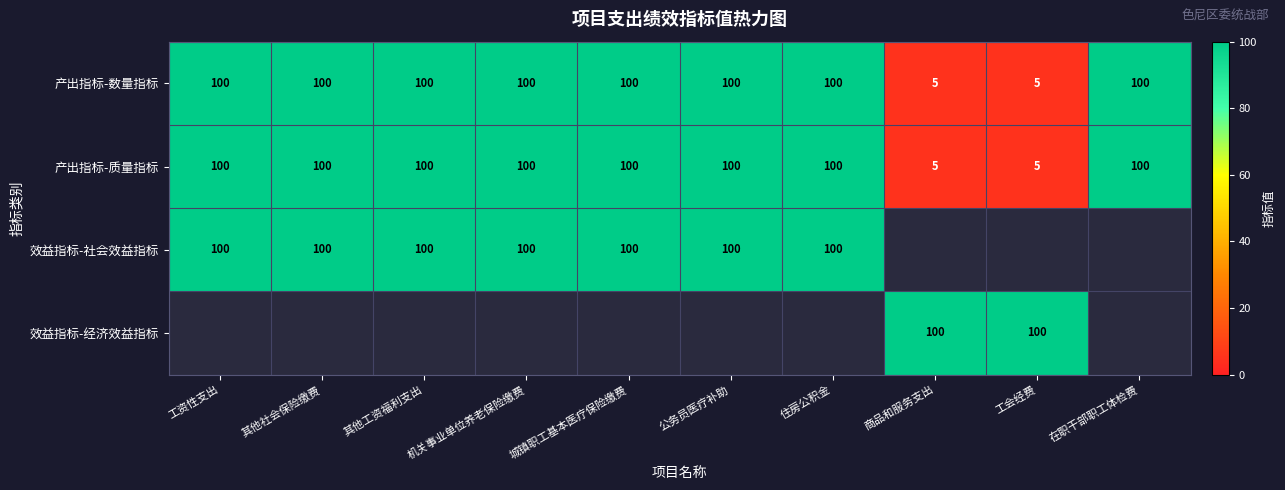

The value of 产出指标-数量指标 at 公务员医疗补助 is 100. True or false?

True